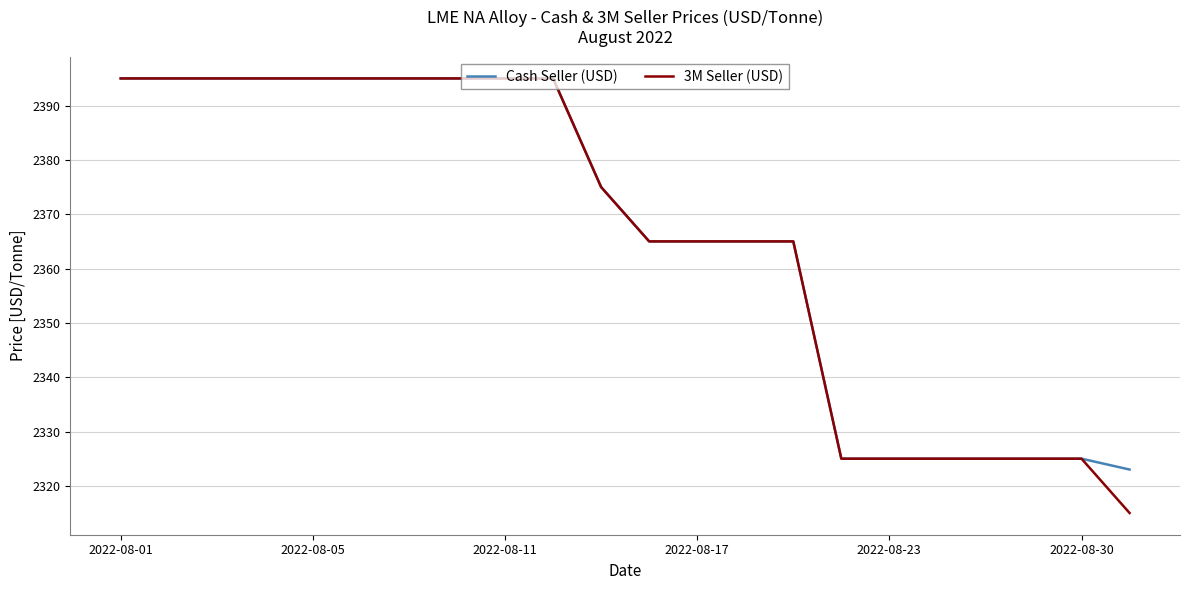

Which series has the widest spread of values?

3M Seller (USD)